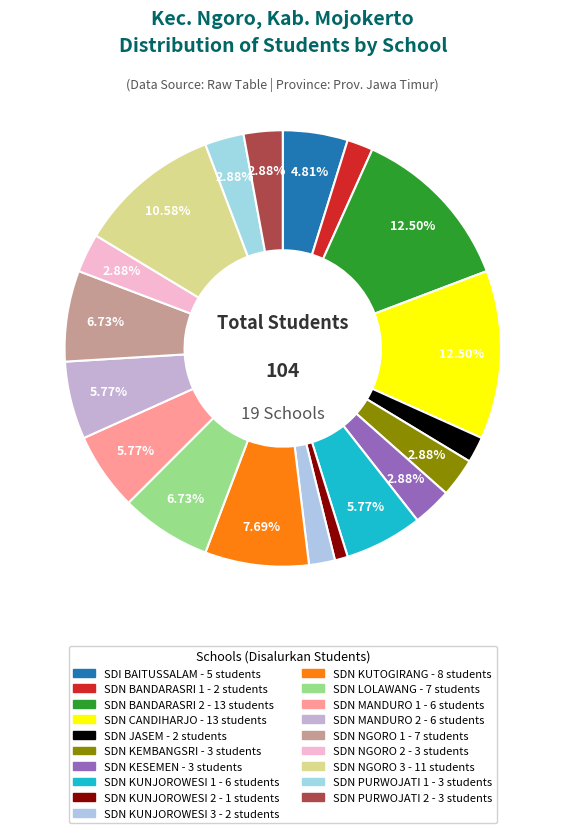

What is the total percentage of SDN KUNJOROWESI 2 and SDN KUTOGIRANG?

8.7%